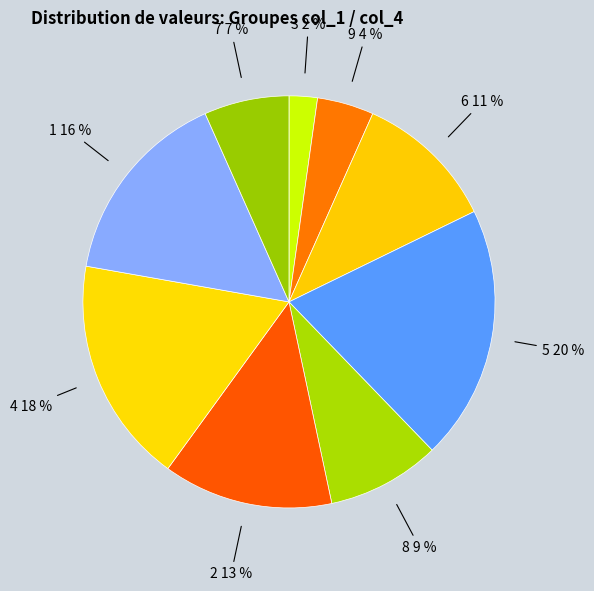

Is the sum of 7 and 5 greater than half?

No